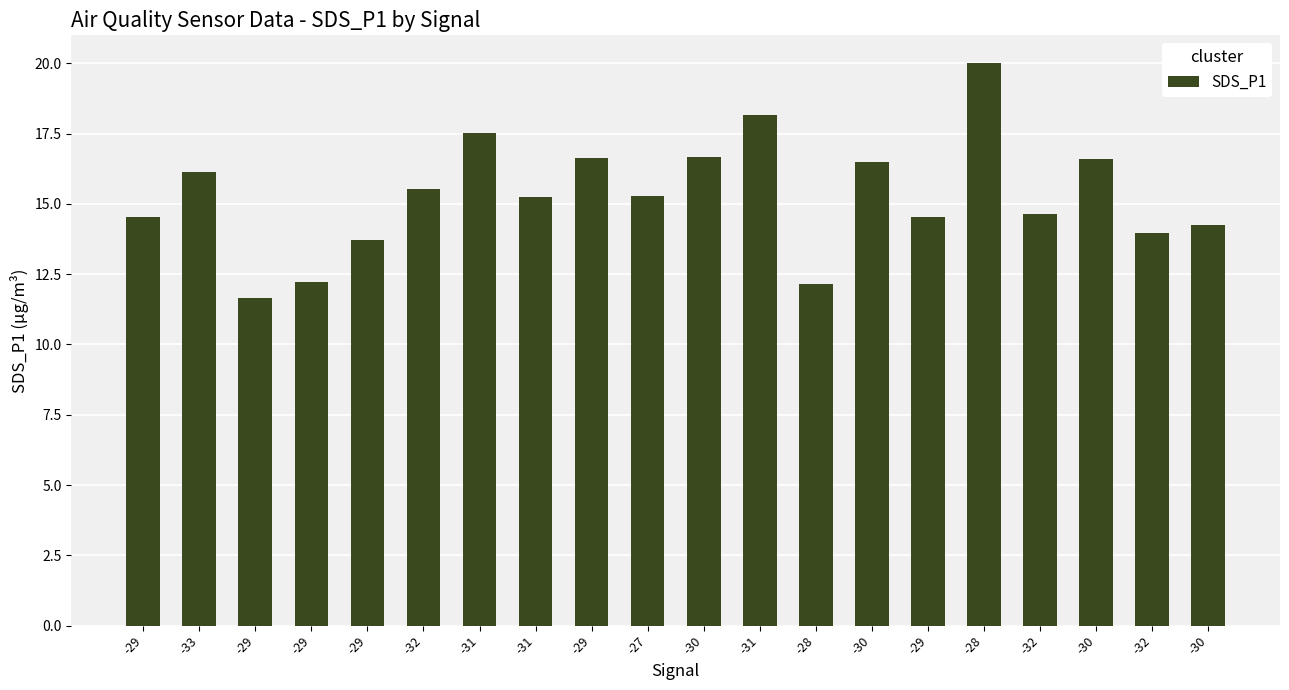

Reading right to left, list all the values displayed in this chart.

14.2	13.9	16.6	14.6	20.0	14.5	16.5	12.2	18.2	16.7	15.3	16.6	15.2	17.5	15.6	13.7	12.2	11.7	16.1	14.5